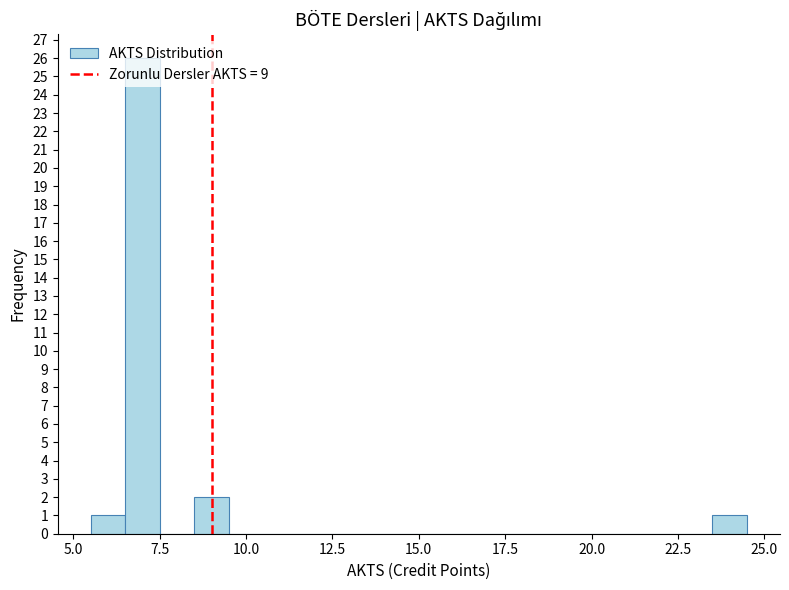

Around what value on the x-axis is the tallest bar? Give the approximate position of its centre, as read against the axis.

7.0